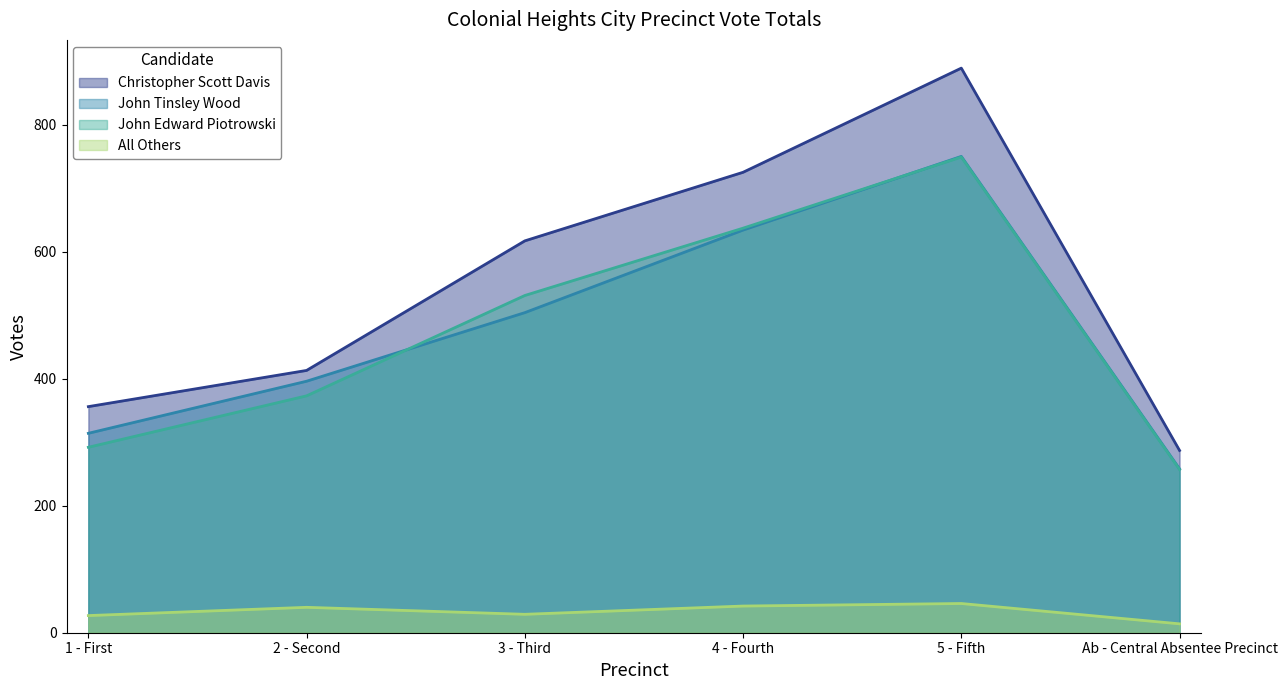

How many data points in John Tinsley Wood are above 504?

2